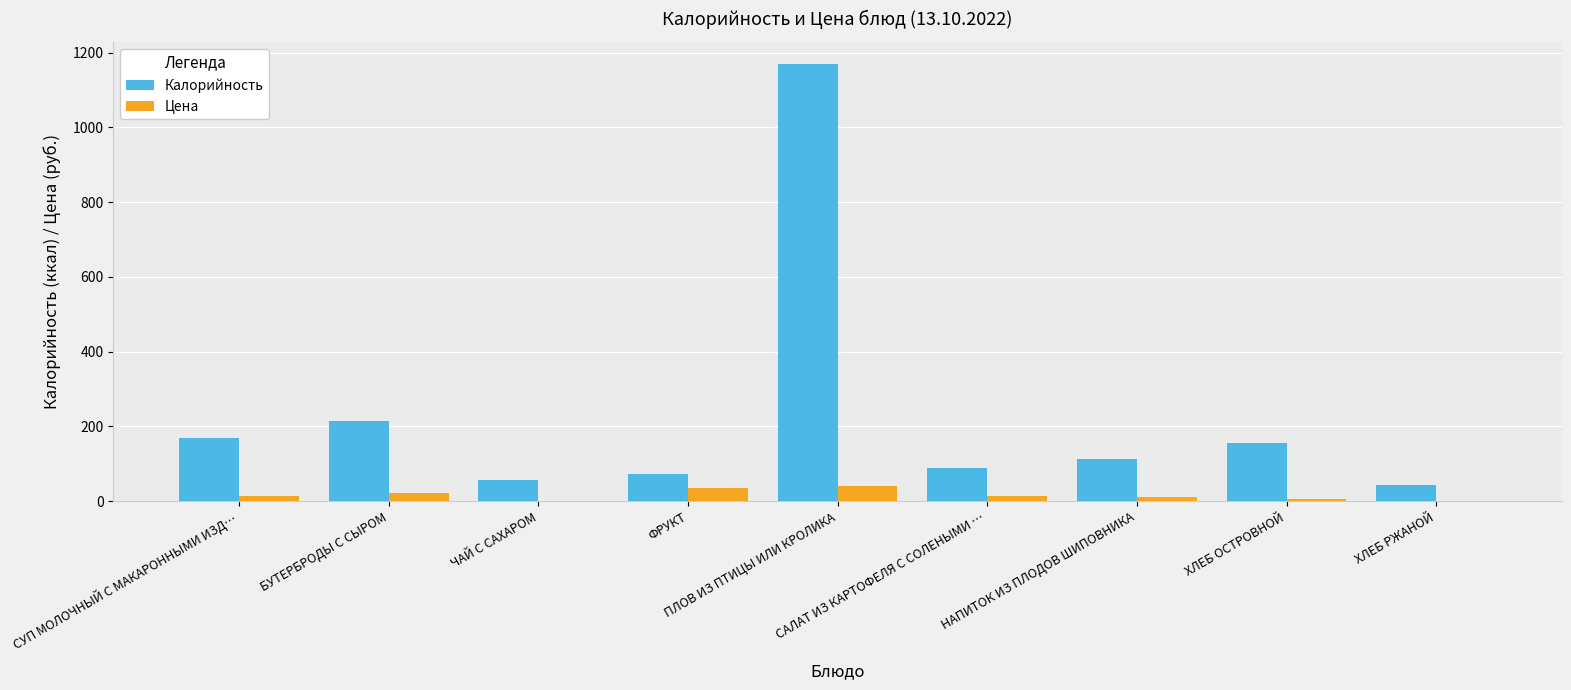

Which label corresponds to the largest value in the chart?

ПЛОВ ИЗ ПТИЦЫ ИЛИ КРОЛИКА